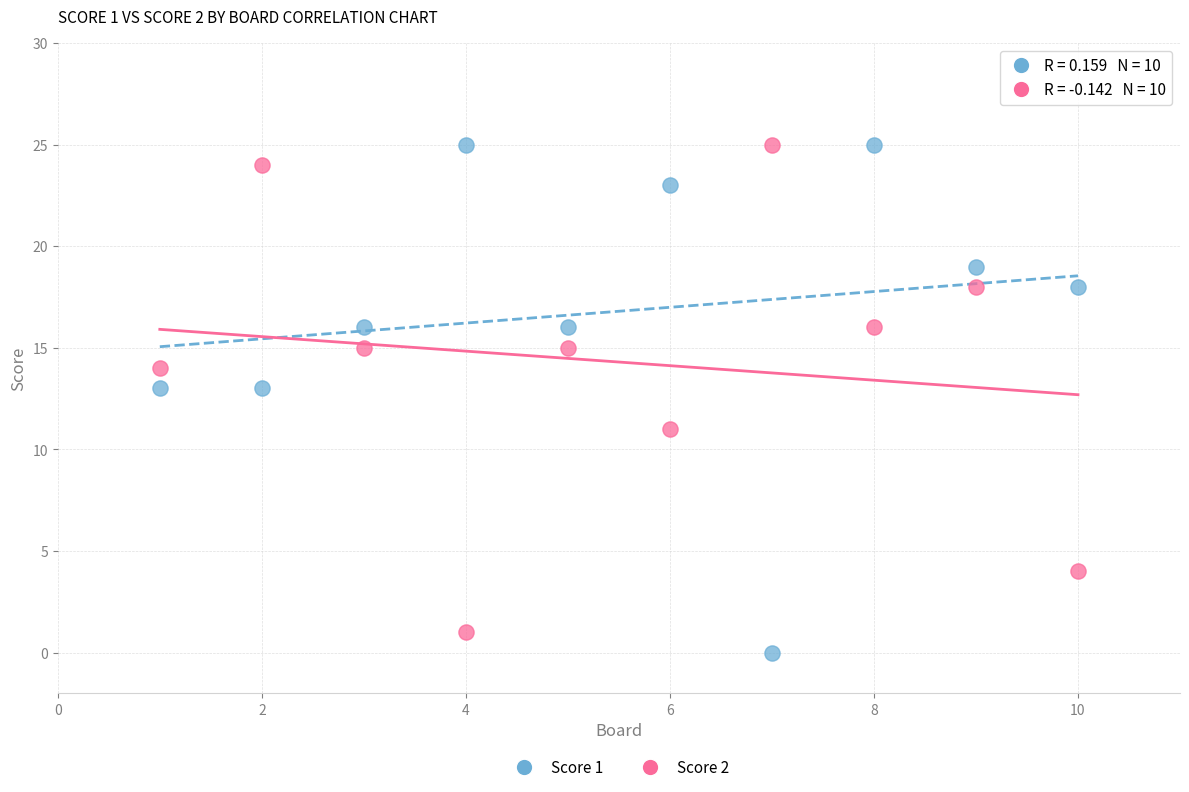

What is the X range (max minus min) for the scatter plot?

9